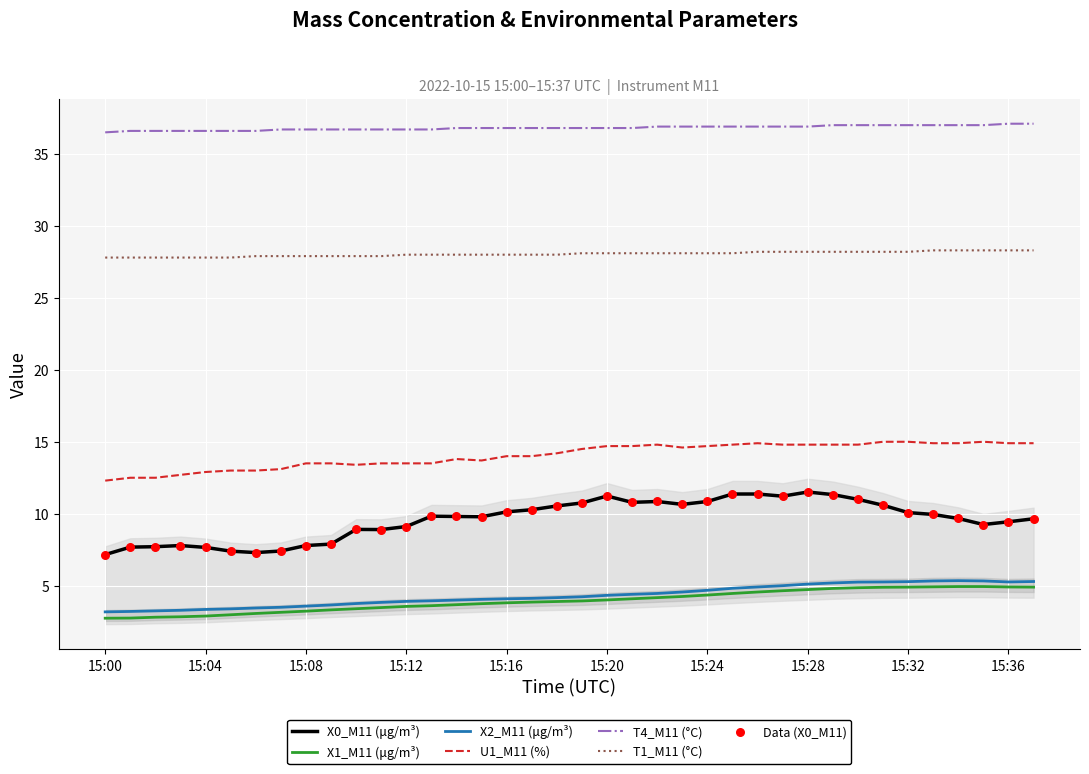

What is the total value across all series at 15:03?

91.0